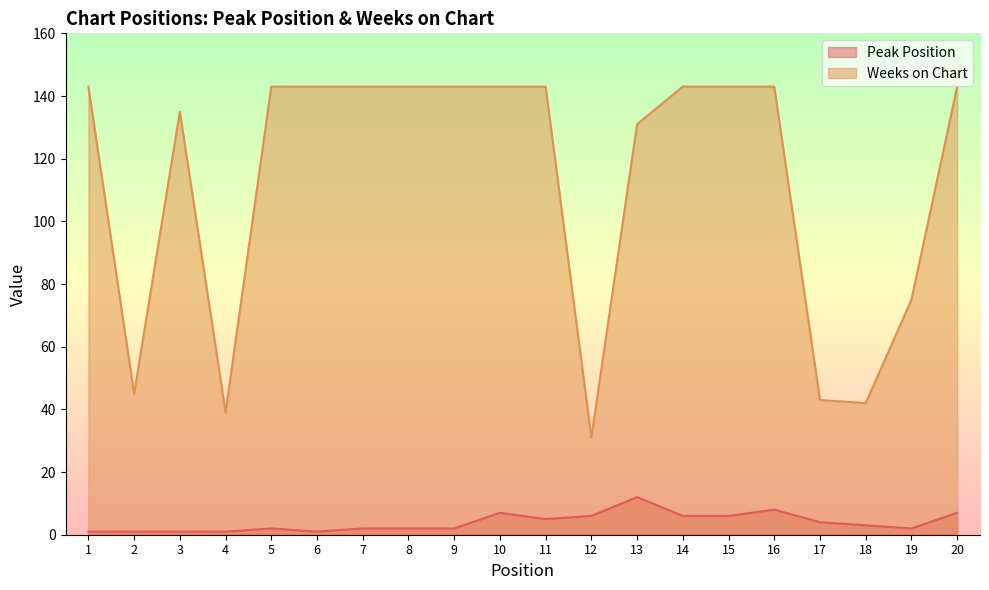

Rank the series by their maximum value, from lowest to highest.

Peak Position, Weeks on Chart